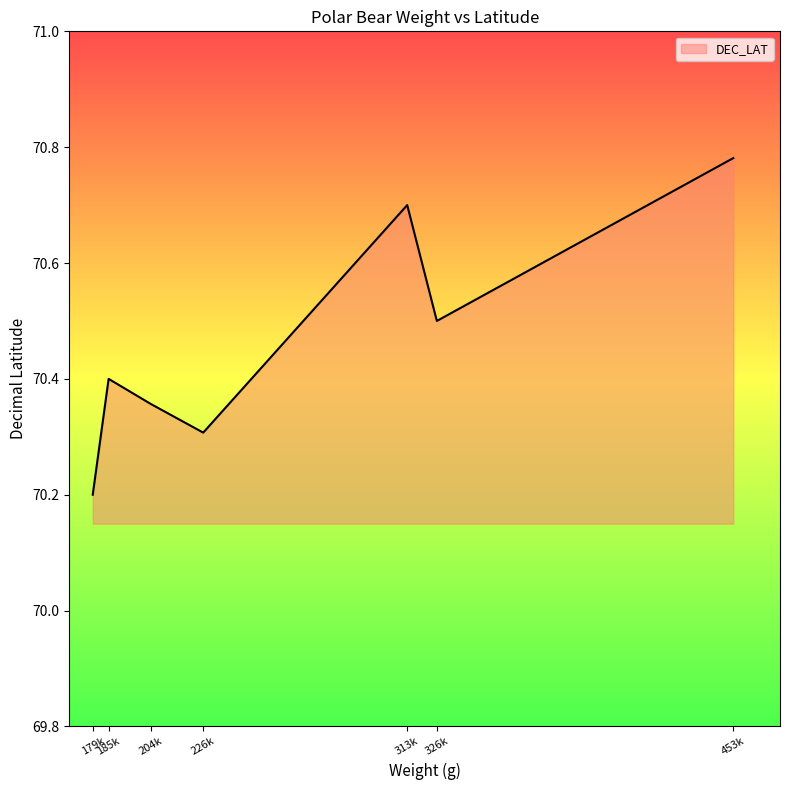

How many lines are shown in the chart?

1